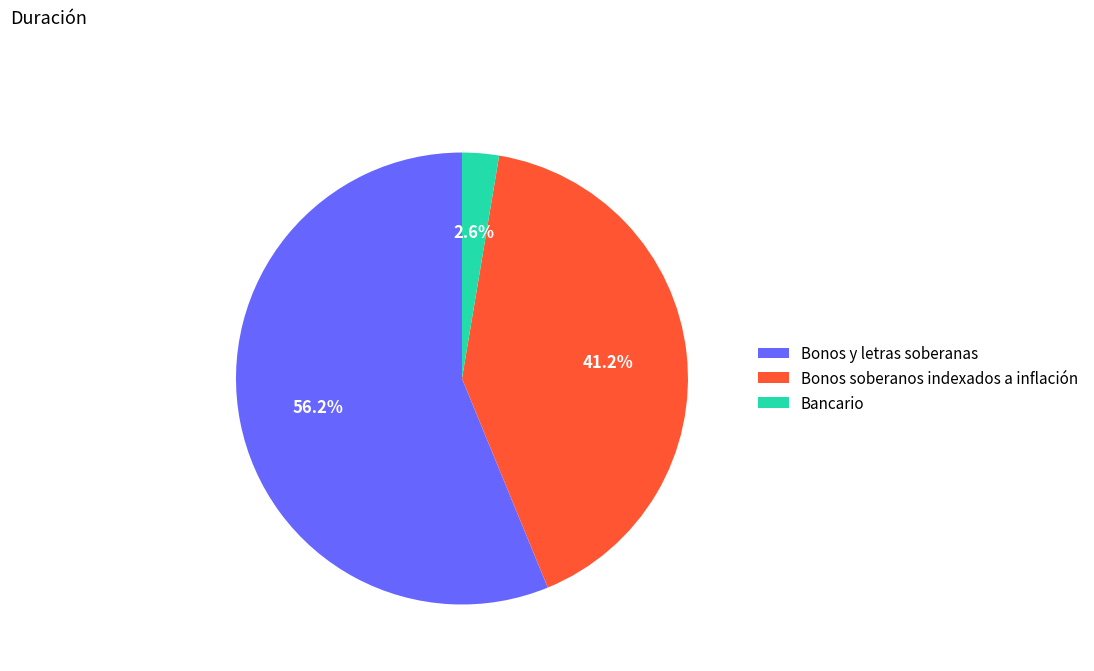

True or false: Bonos y letras soberanas accounts for 56% of the total.

True